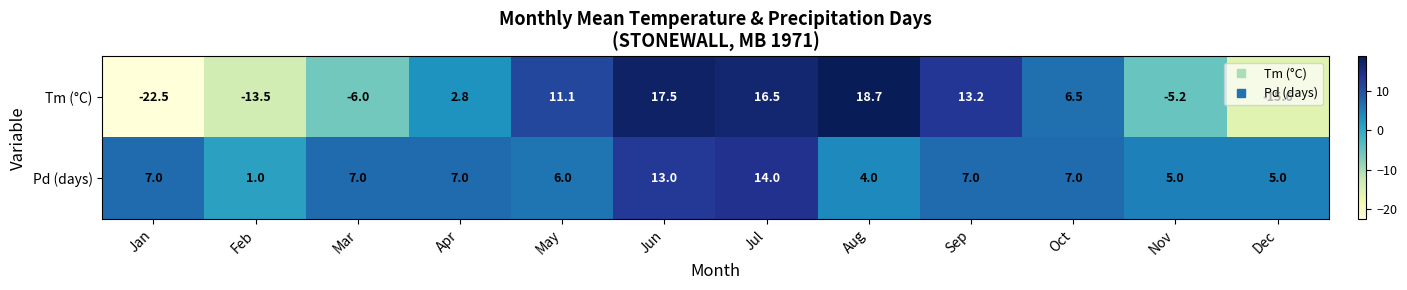

What is the difference between the second highest and minimum values in the Tm (°C) series?

40.0